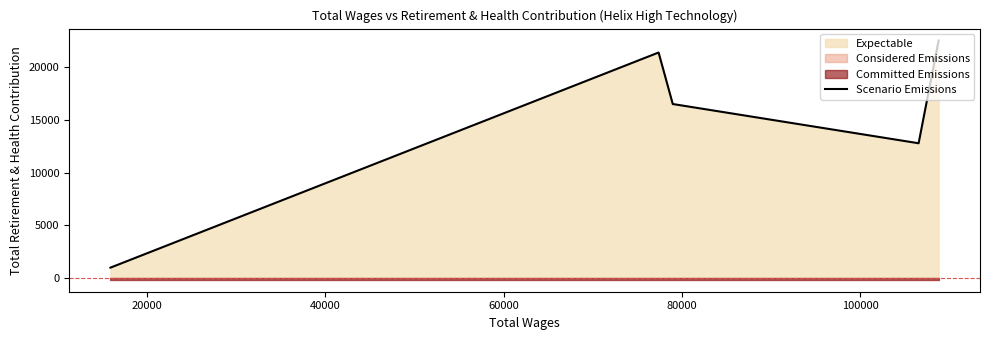

What is the minimum value for Scenario Emissions?

953